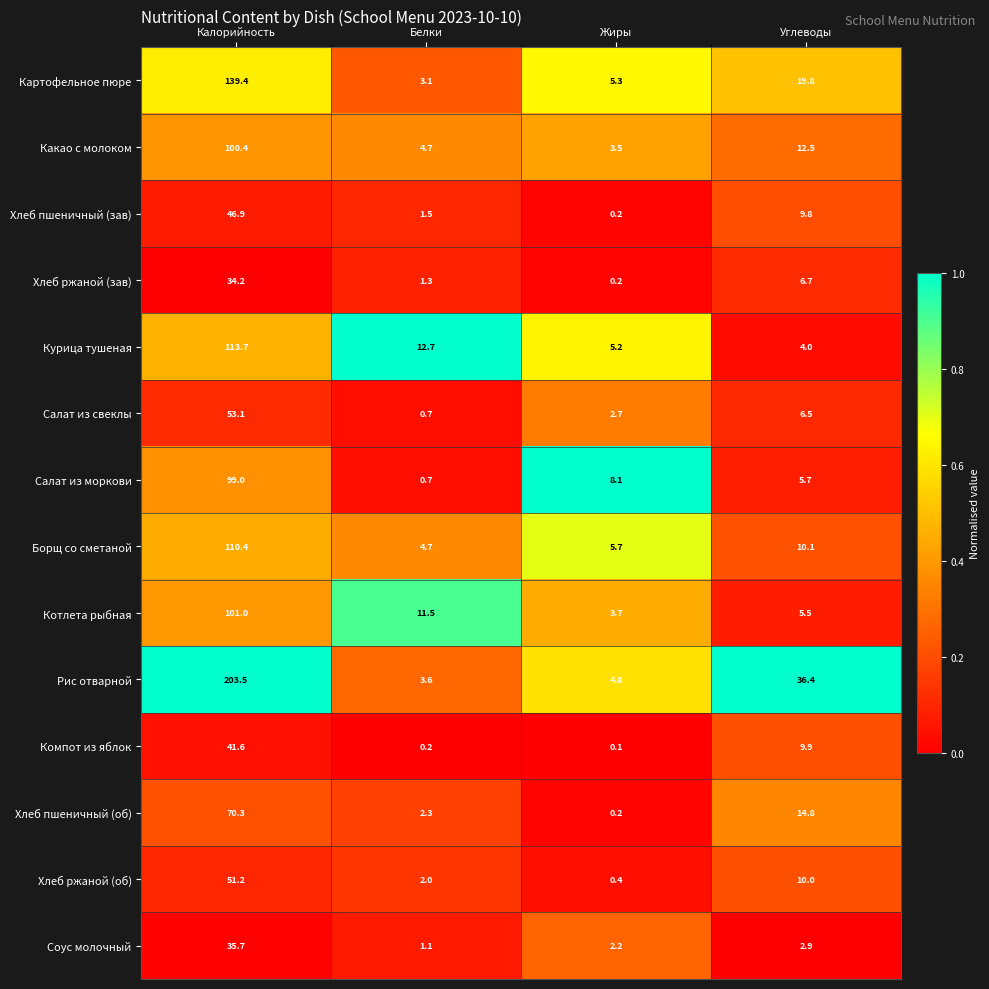

How many series are shown in this chart?

14